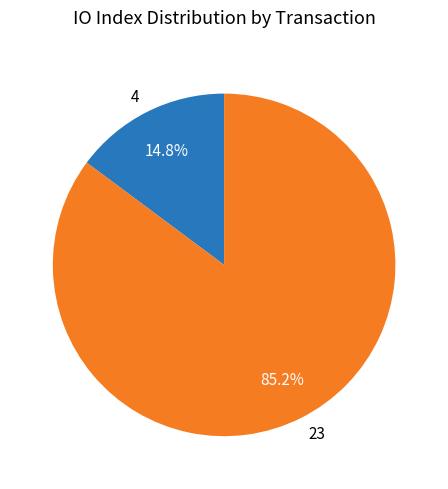

Which has a higher value, 4 or 23?

23